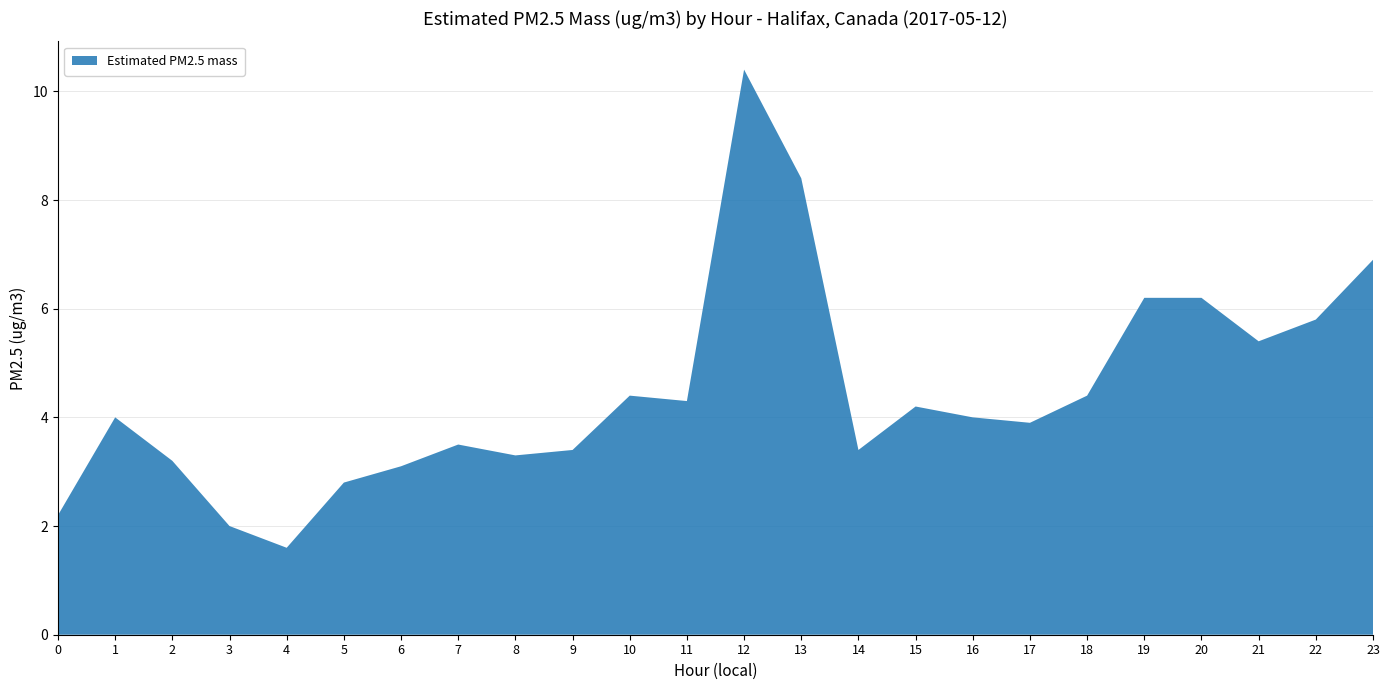

Reading right to left, list all the values displayed in this chart.

23=6.9	22=5.8	21=5.4	20=6.2	19=6.2	18=4.4	17=3.9	16=4.0	15=4.2	14=3.4	13=8.4	12=10.4	11=4.3	10=4.4	9=3.4	8=3.3	7=3.5	6=3.1	5=2.8	4=1.6	3=2.0	2=3.2	1=4.0	0=2.2